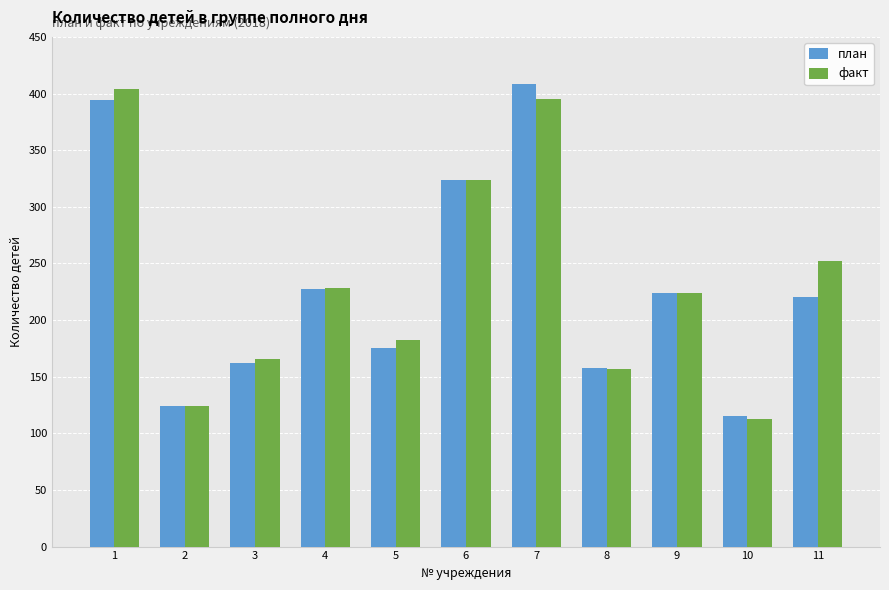

What is the difference between the maximum and minimum values in the план series?

293